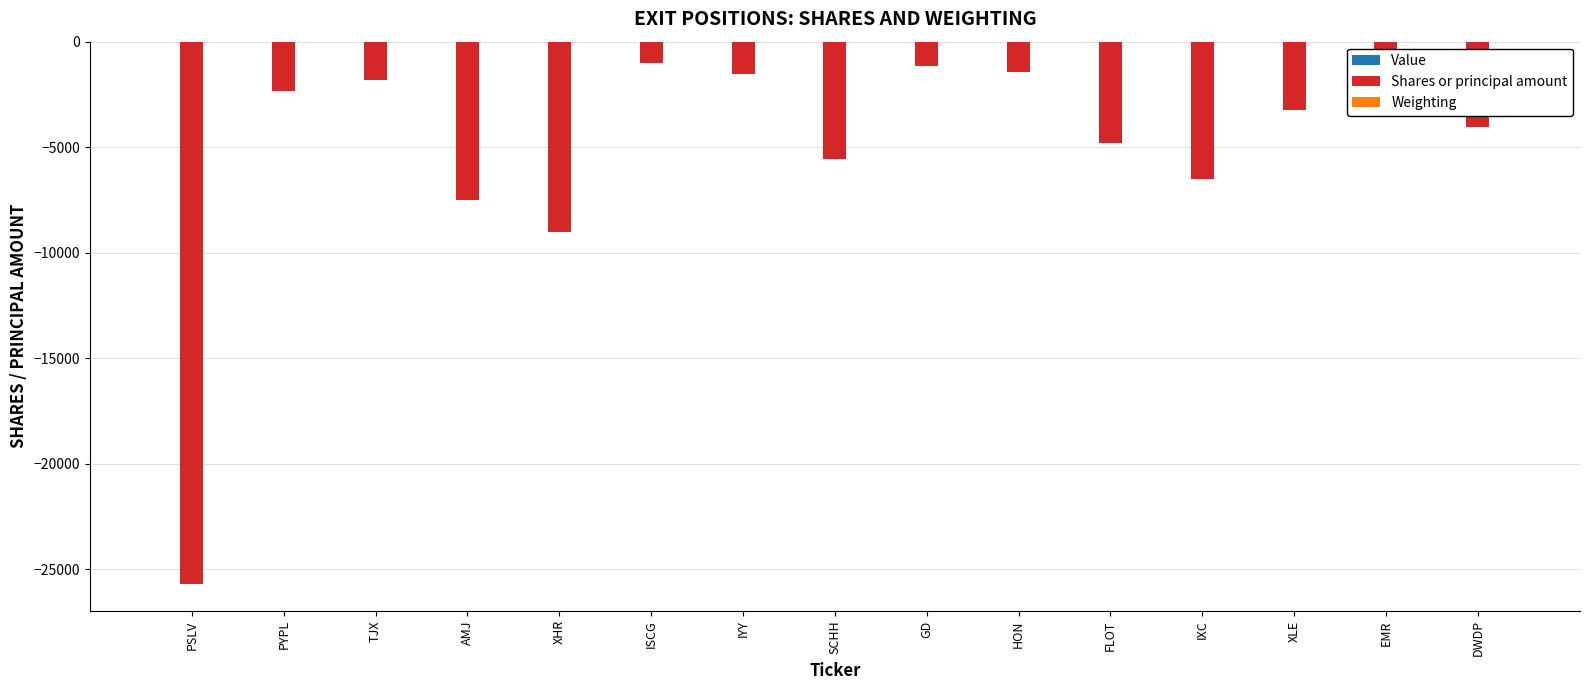

Is it true that Shares or principal amount equals -1148.0 at GD?

True